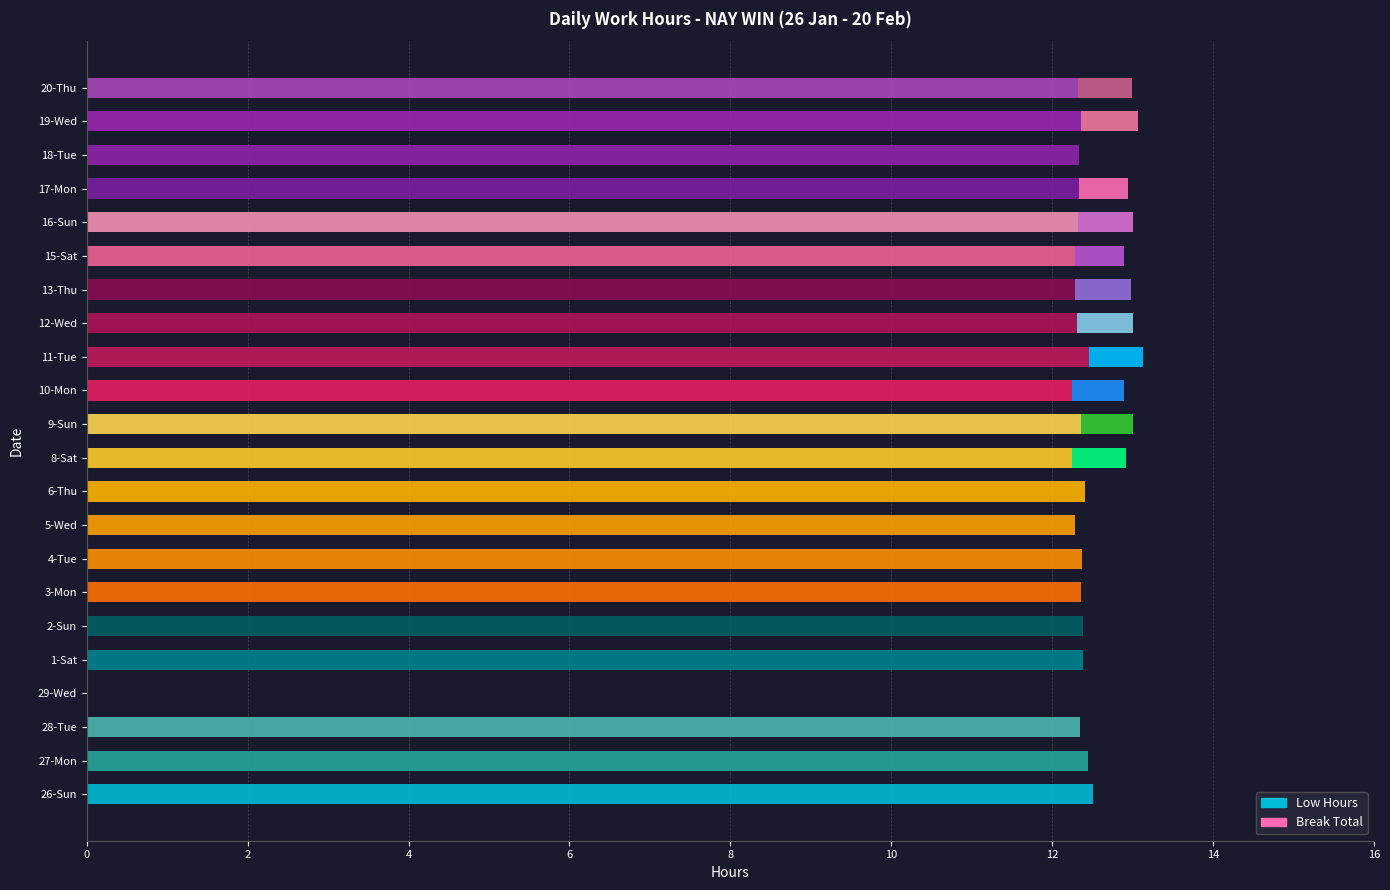

Is it true that Low Hours equals 20.9 at 20-Thu?

False